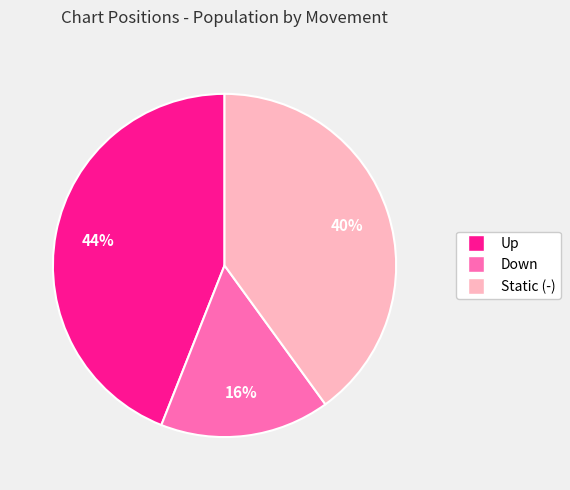

Between Up and Down, which is larger?

Up